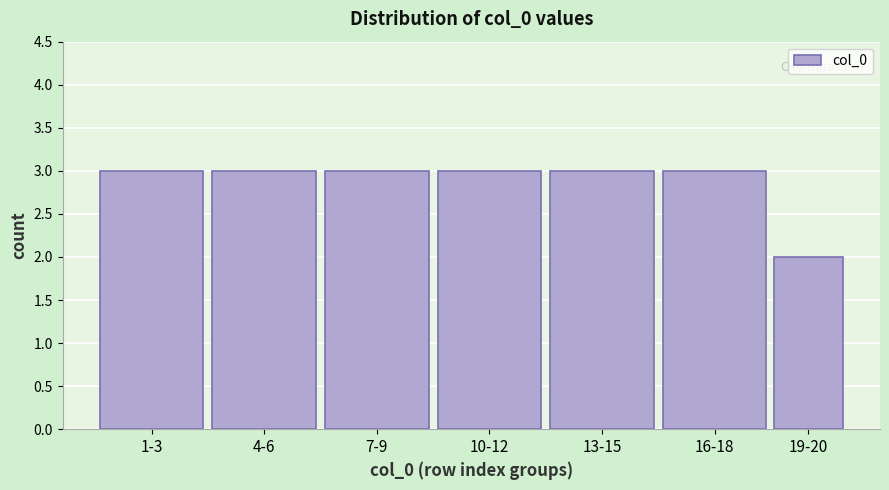

Reading left to right, list all the values displayed in this chart.

1-3=3	4-6=3	7-9=3	10-12=3	13-15=3	16-18=3	19-20=2